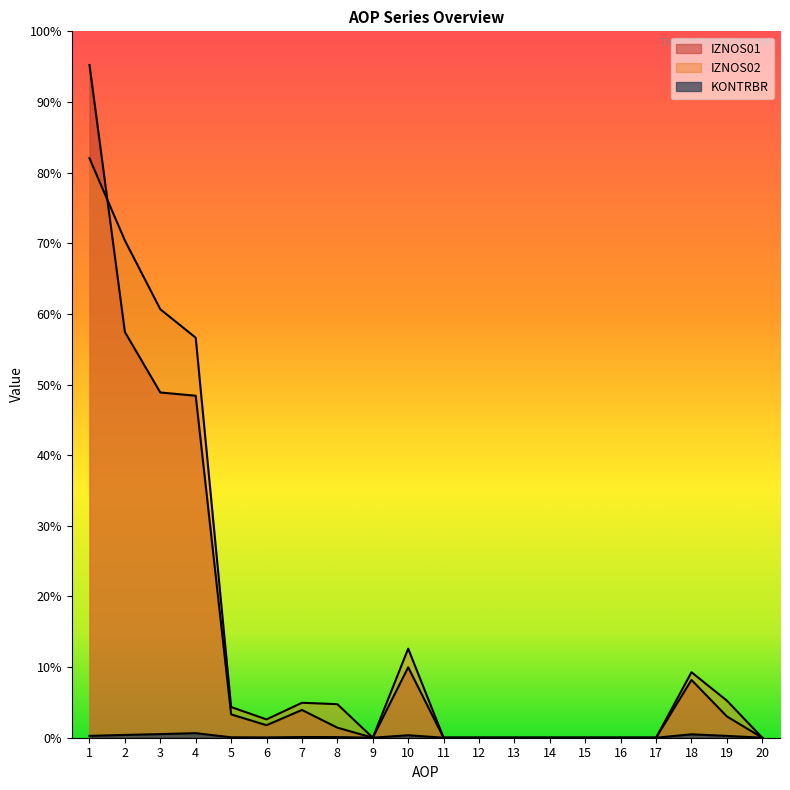

True or false: IZNOS01 and IZNOS02 intersect in this chart.

True